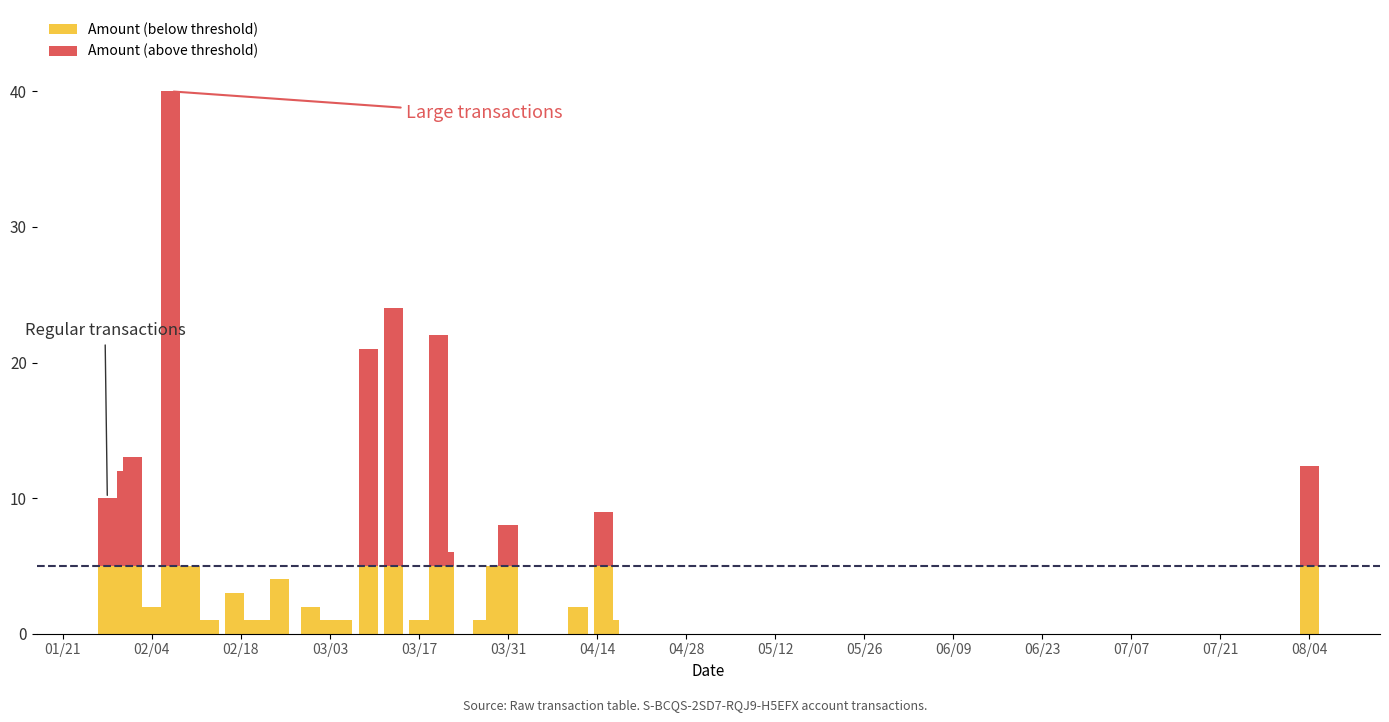

Rank the series by their maximum value, from highest to lowest.

Amount (above threshold), Amount (below threshold)